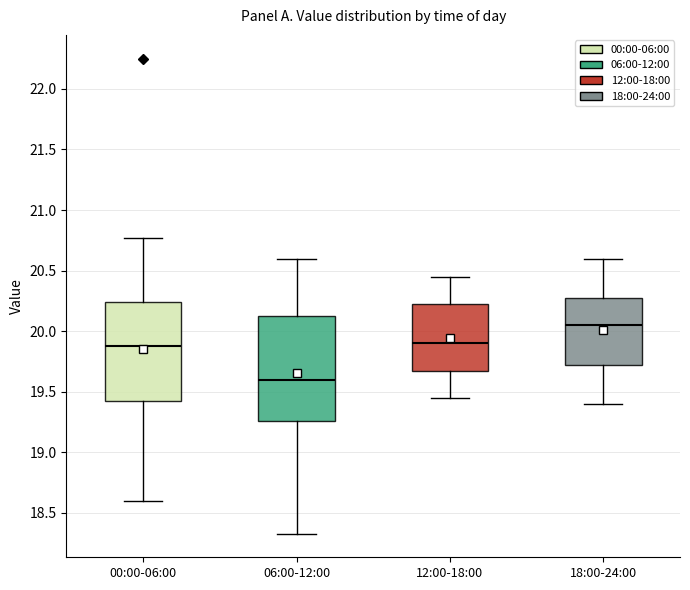

Comparing the boxes themselves (not the whiskers), which one is the tallest?

06:00-12:00